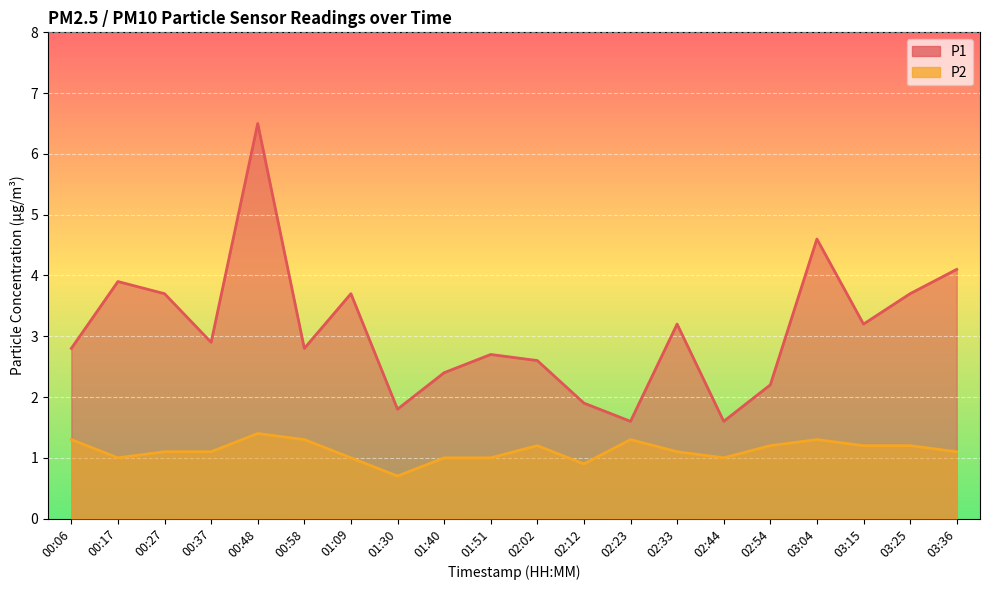

How many interior local peaks does the P2 series have?

4